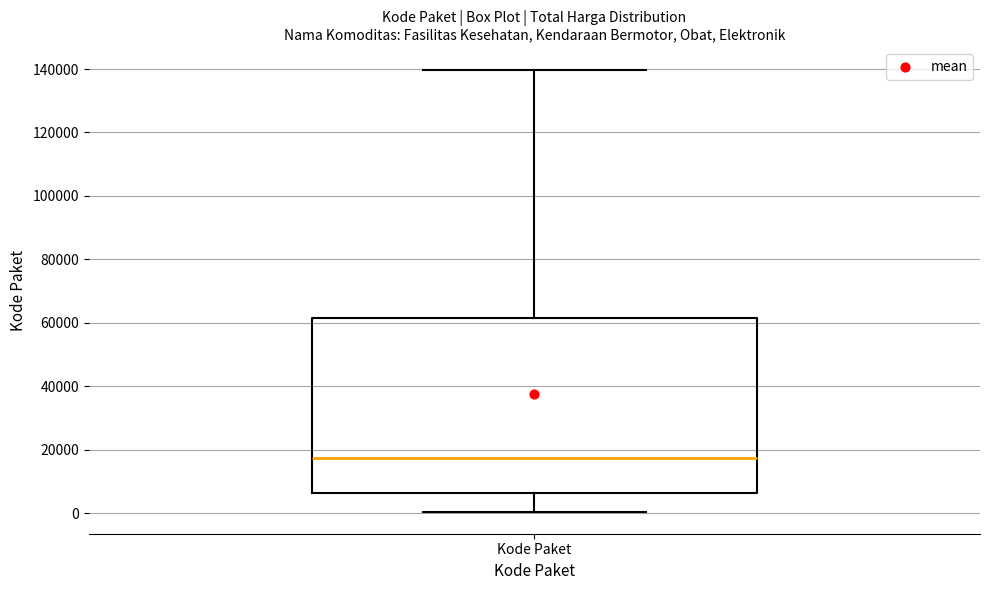

Read this box plot against the y-axis: the position of the median line, the range covered by the box, and the ends of both whiskers. The values are not printed on the chart, so give them approximately, as read against the axis.

median 18000, box 6000 to 62000, whiskers 0 to 140000